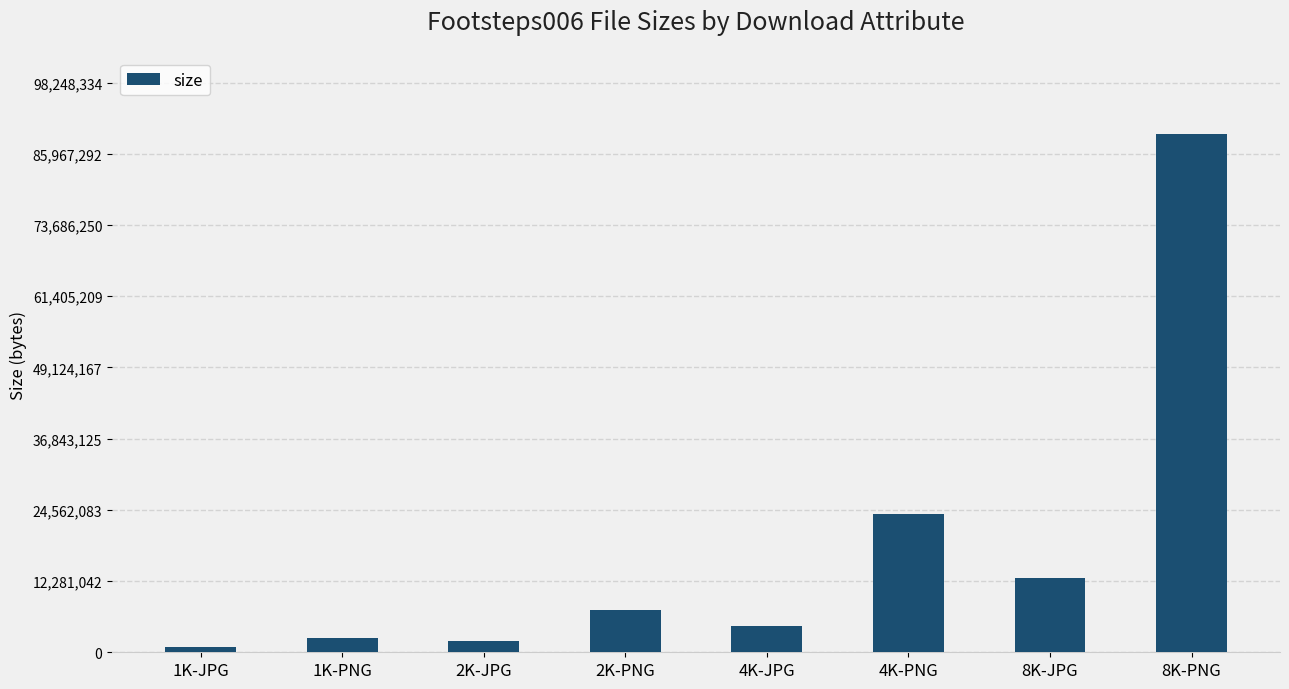

What is the difference between the second highest and minimum values?

22908058